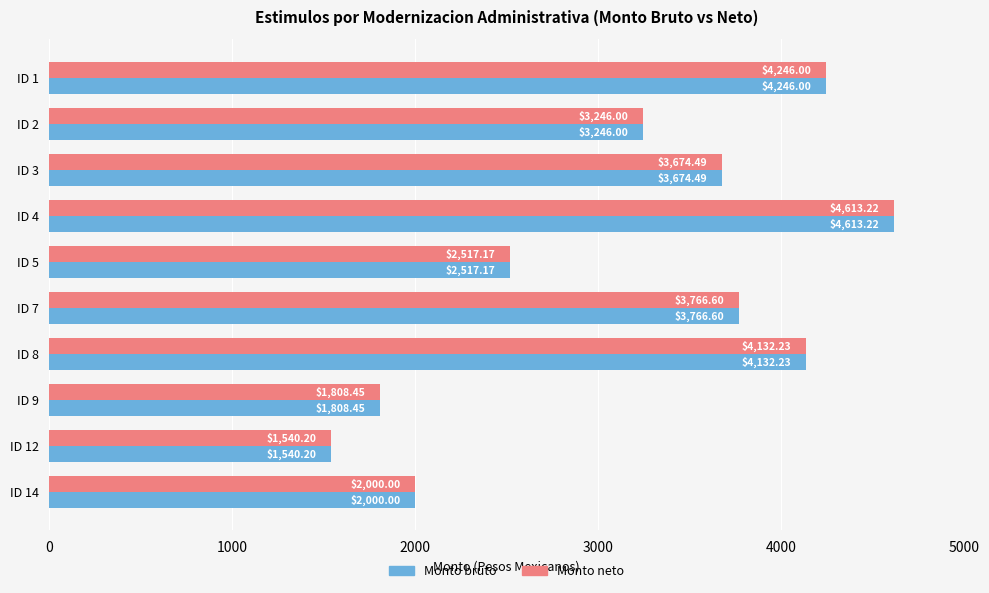

What is the difference between the maximum and minimum values in the Monto bruto series?

3073.0